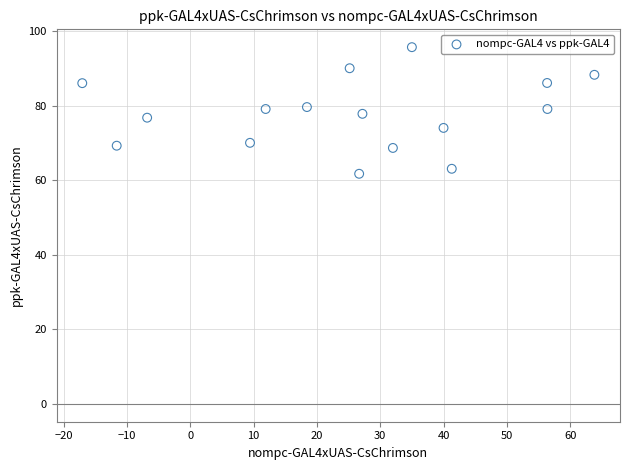

What is the range of X values (max minus min)?

80.9